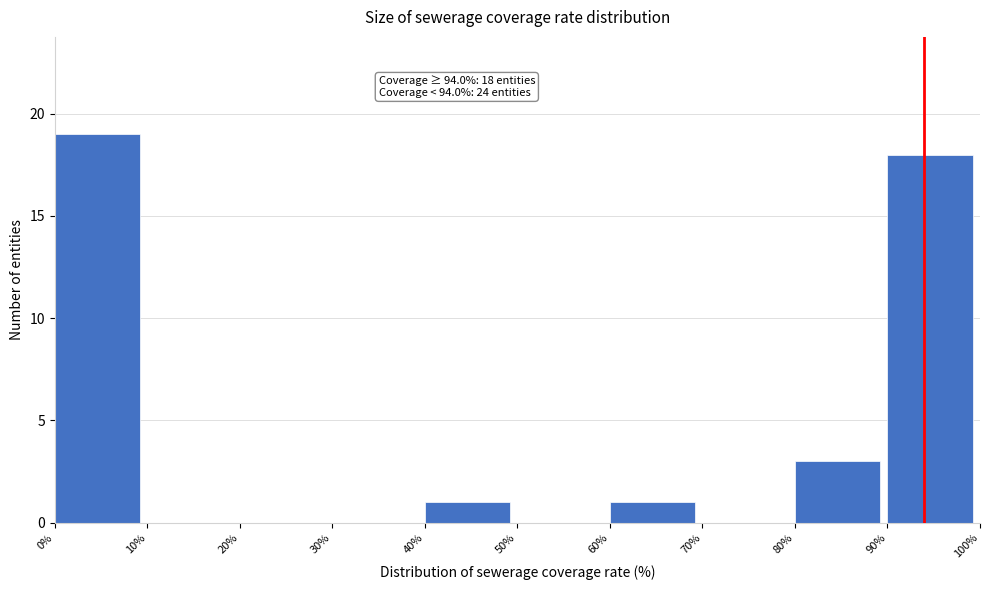

Which range on the x-axis has the tallest bar?

0% to 10%